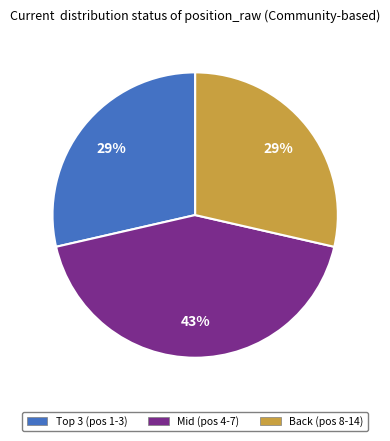

Is there any slice that represents more than half of the pie?

No